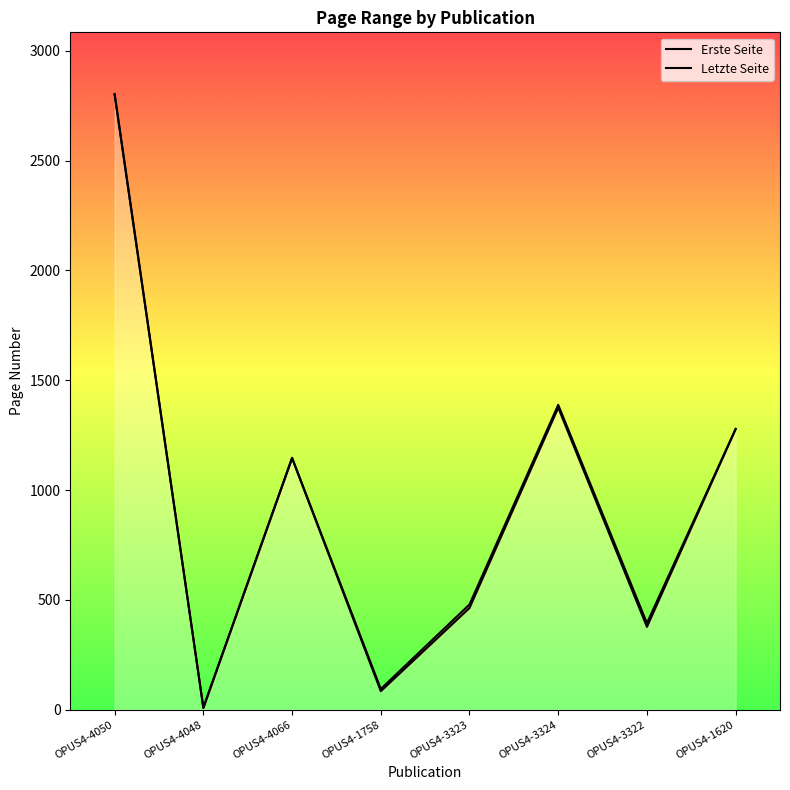

True or false: Letzte Seite has a value of 1388 at OPUS4-3324.

True